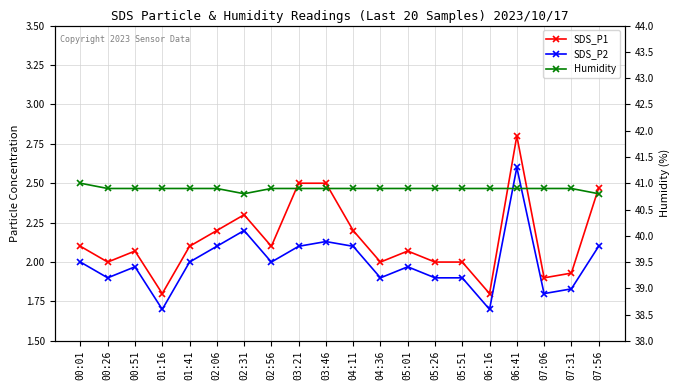

What is the label of the 14th point from the right?

02:31